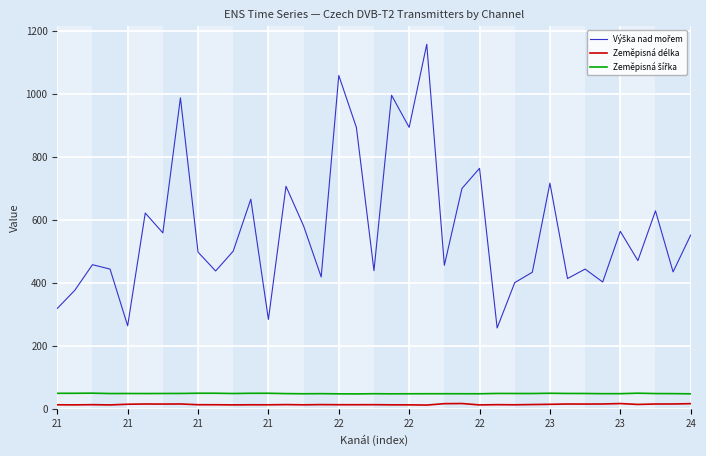

What is the maximum value shown in the chart?

1159.0